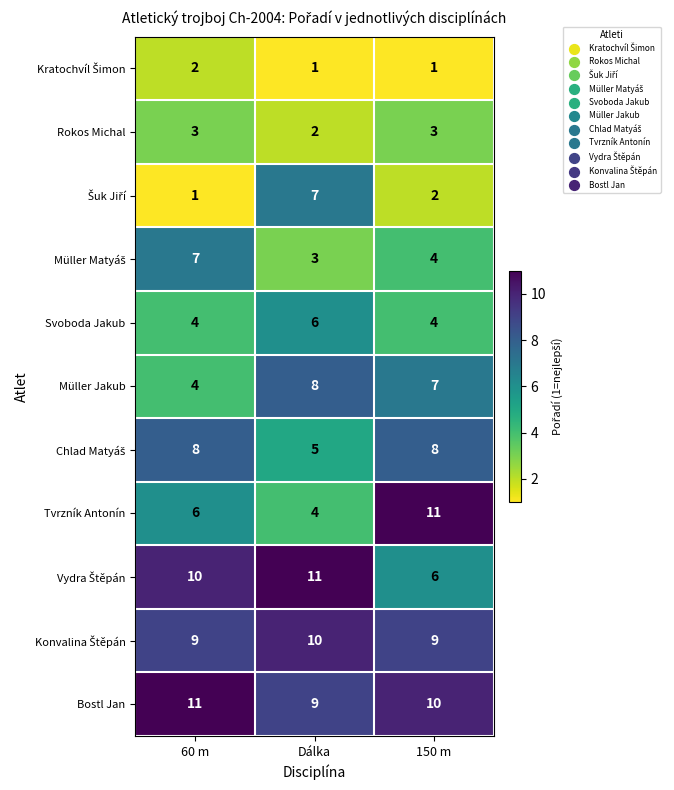

At which category is the sum across all series the highest?

Dálka